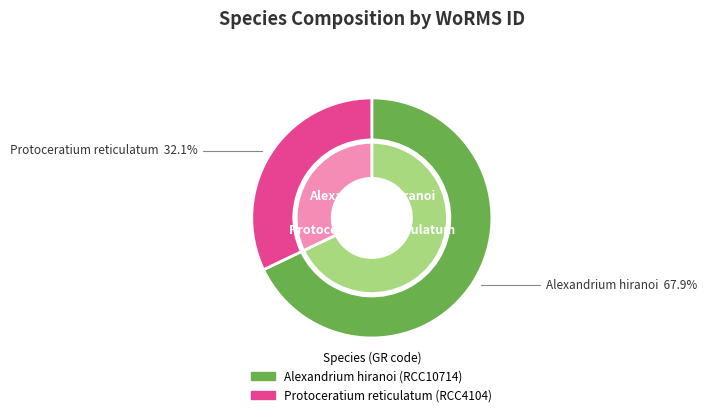

What is the ratio of the value at Protoceratium reticulatum to the value at Alexandrium hiranoi?

0.5